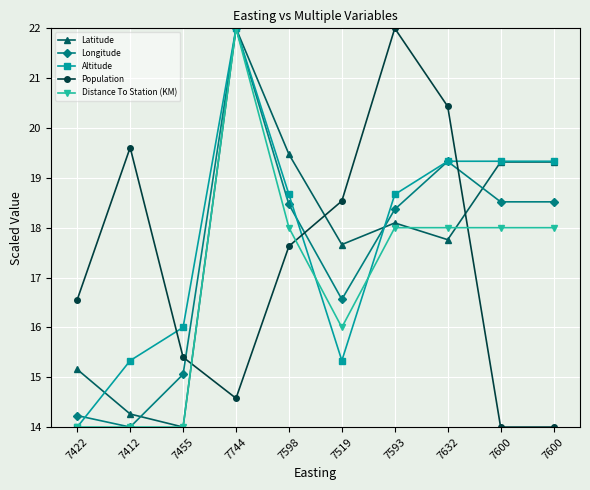

Is this an area chart (filled region under the line)?

No